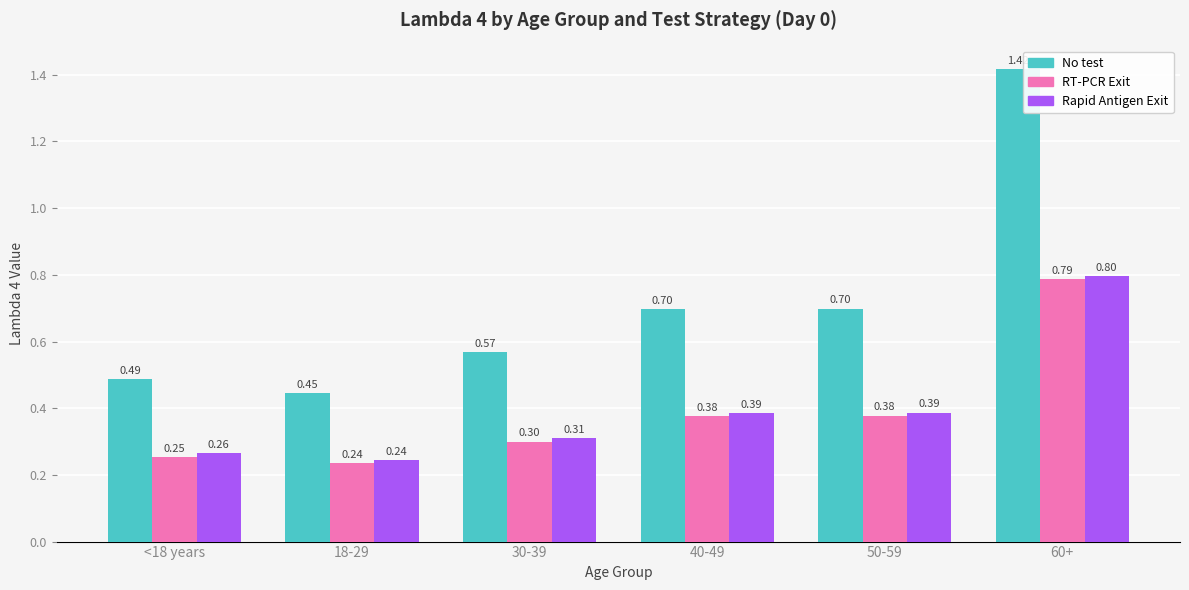

What is the approximate value of RT-PCR Exit at <18 years?

0.3